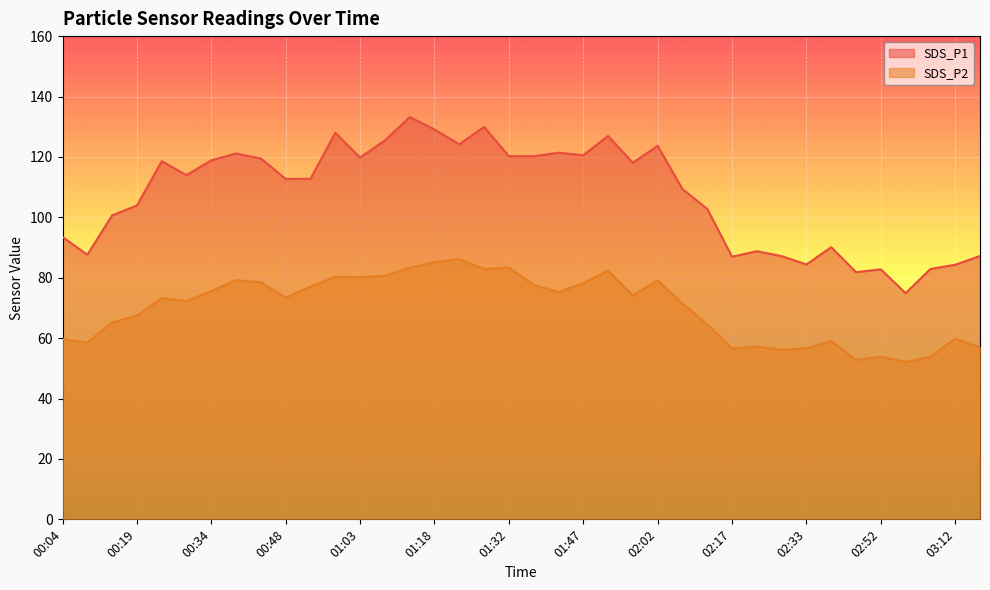

True or false: SDS_P1 and SDS_P2 cross at least once.

False